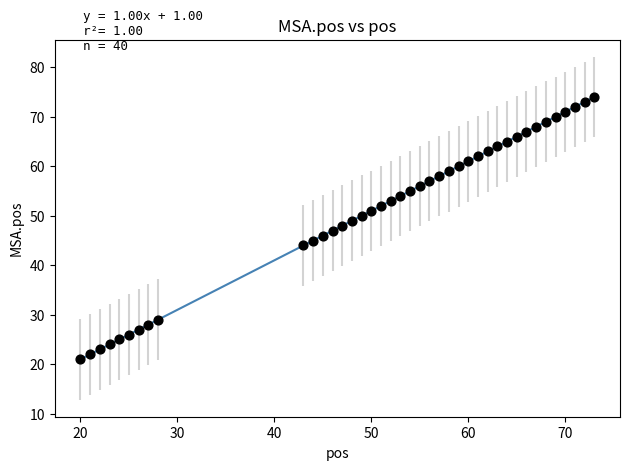

What is the range of X values (max minus min)?

53